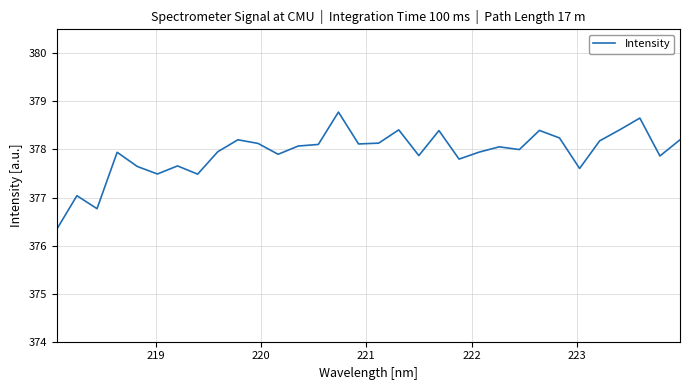

What is the sum of all values?

12093.8